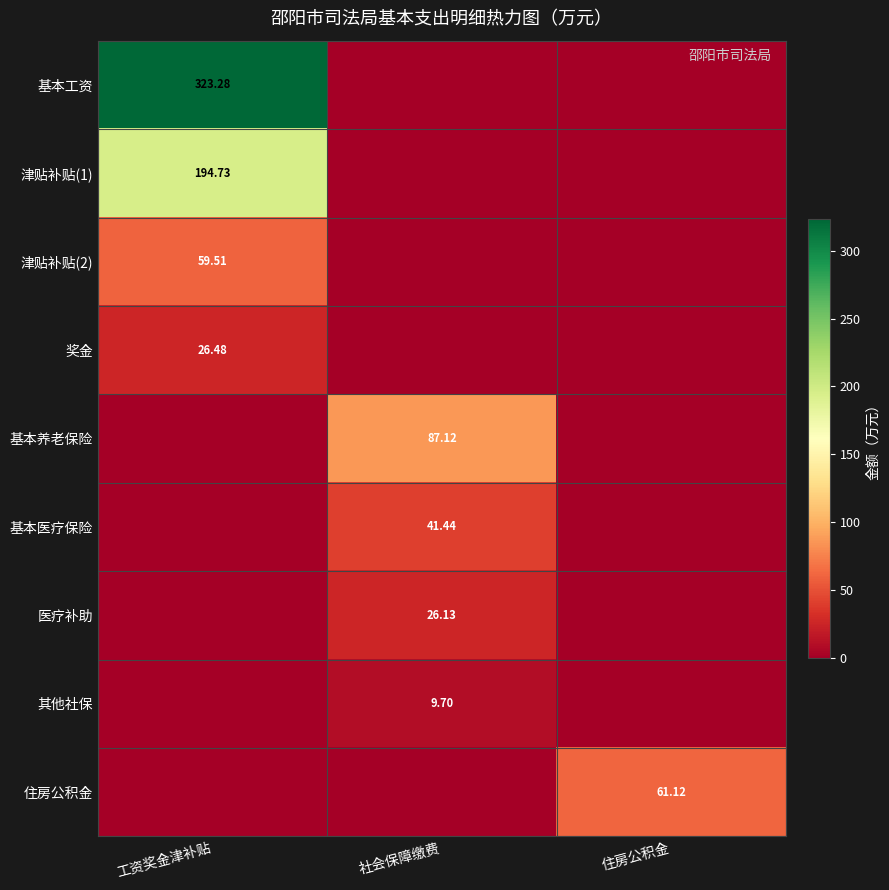

How many series are shown in this chart?

9